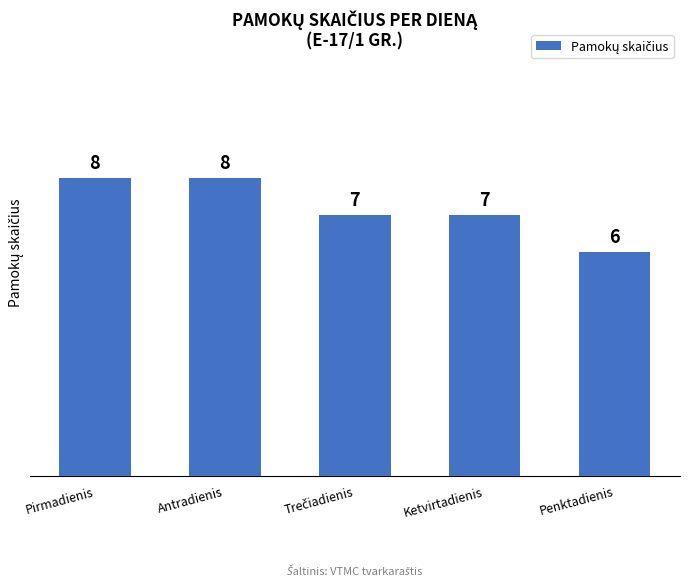

How many values are below 7?

1